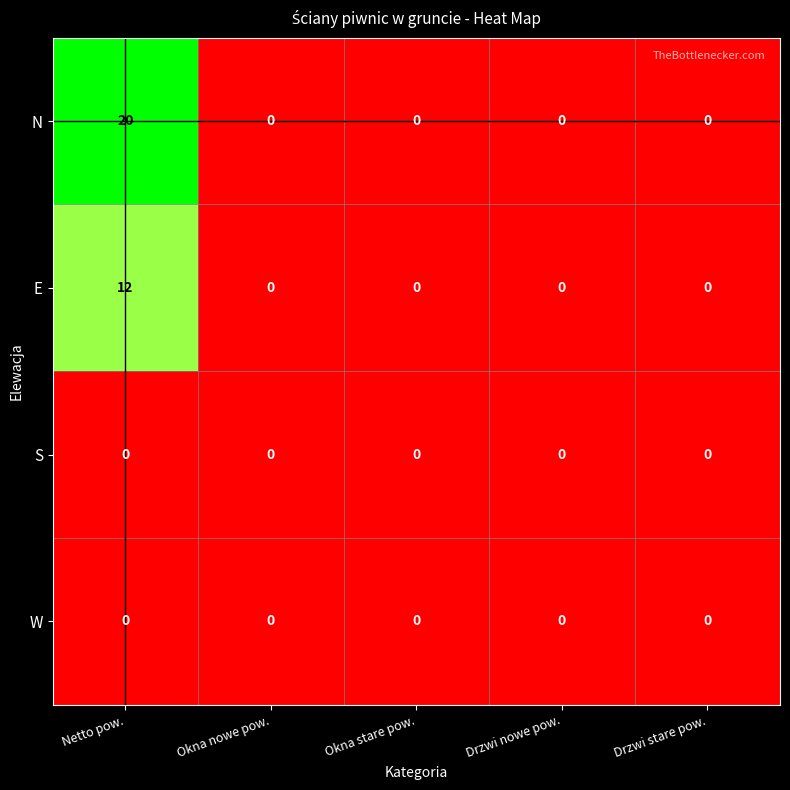

Which series has the widest spread of values?

N